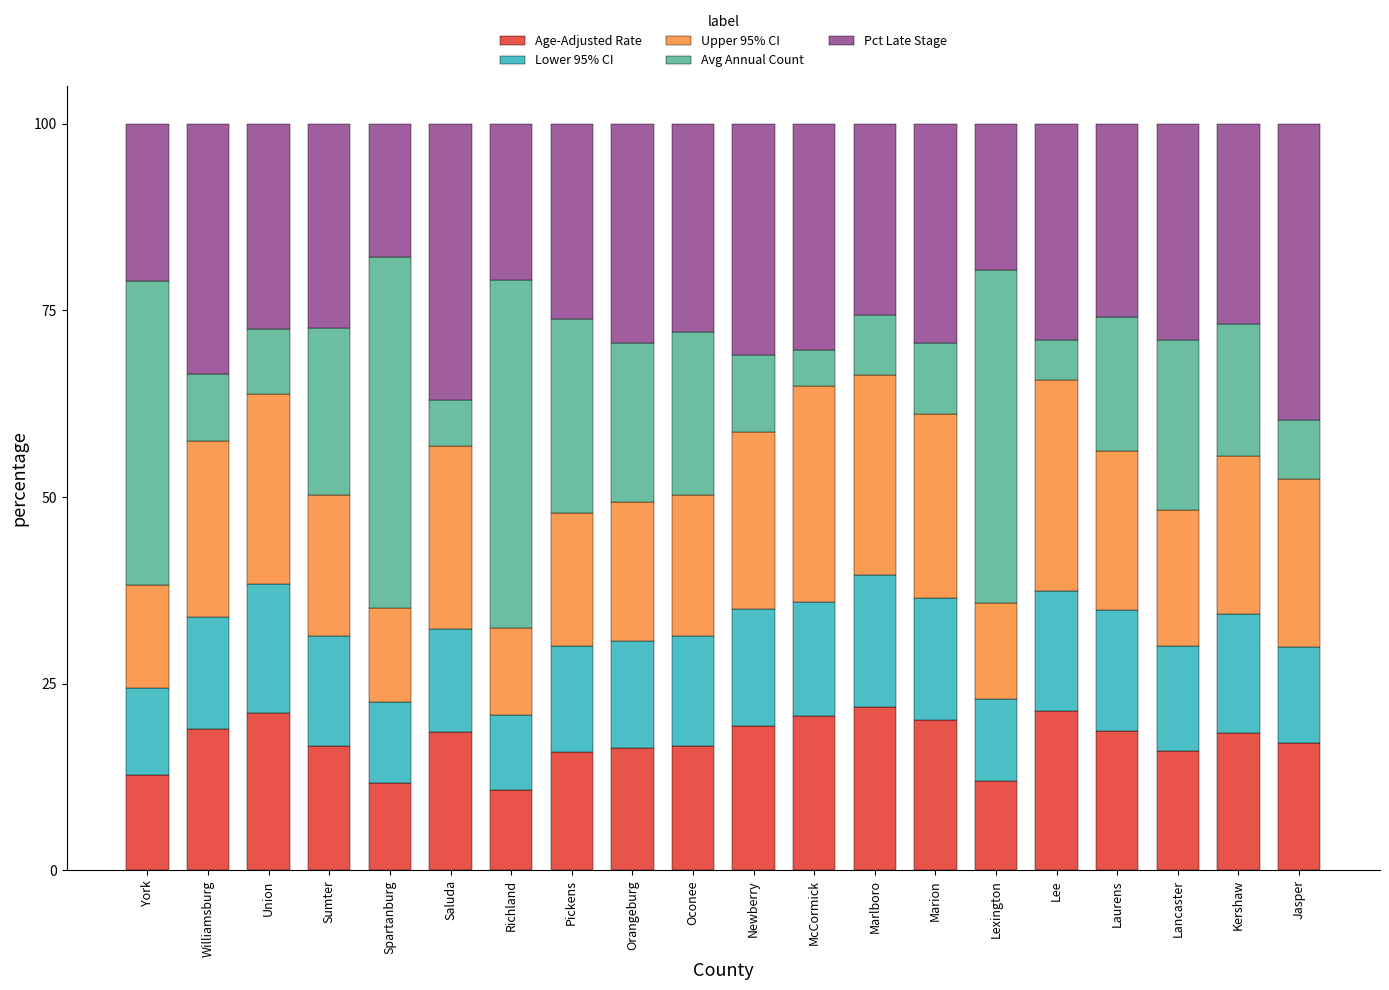

What is the difference between the Age-Adjusted Rate values at McCormick and Saluda?

2.3